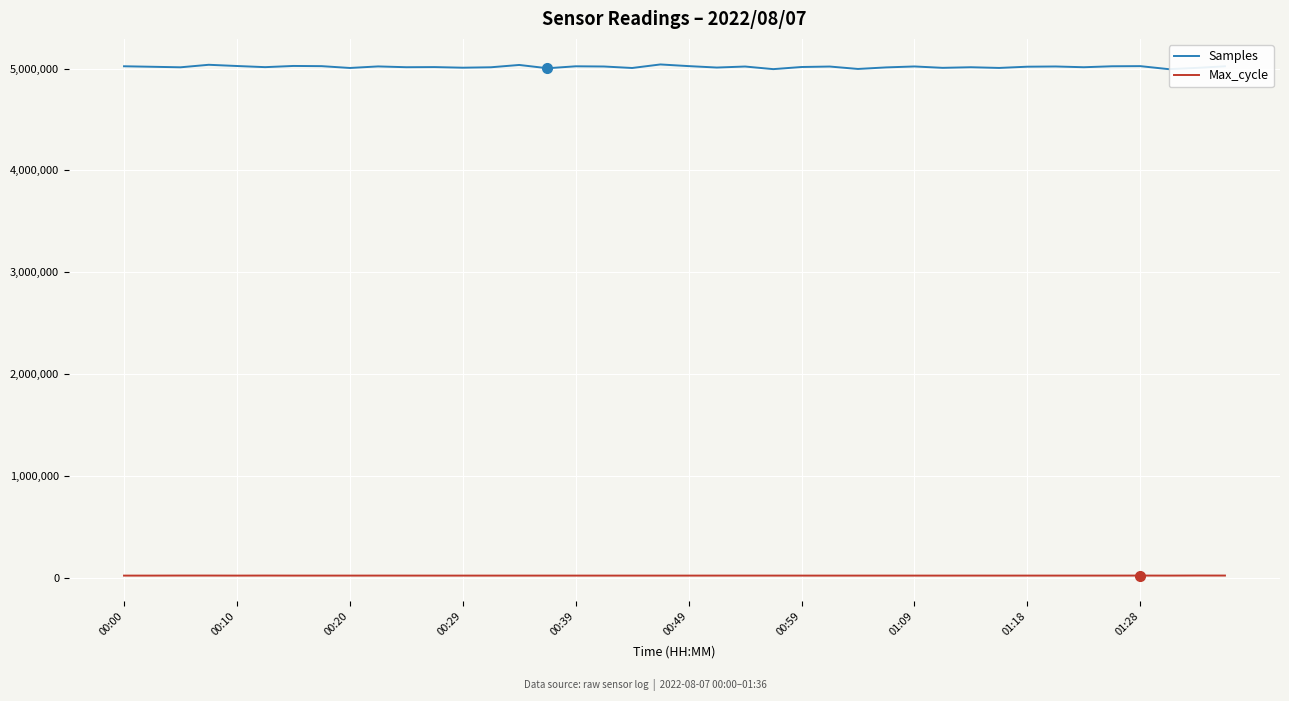

True or false: Max_cycle and Samples cross at least once.

False